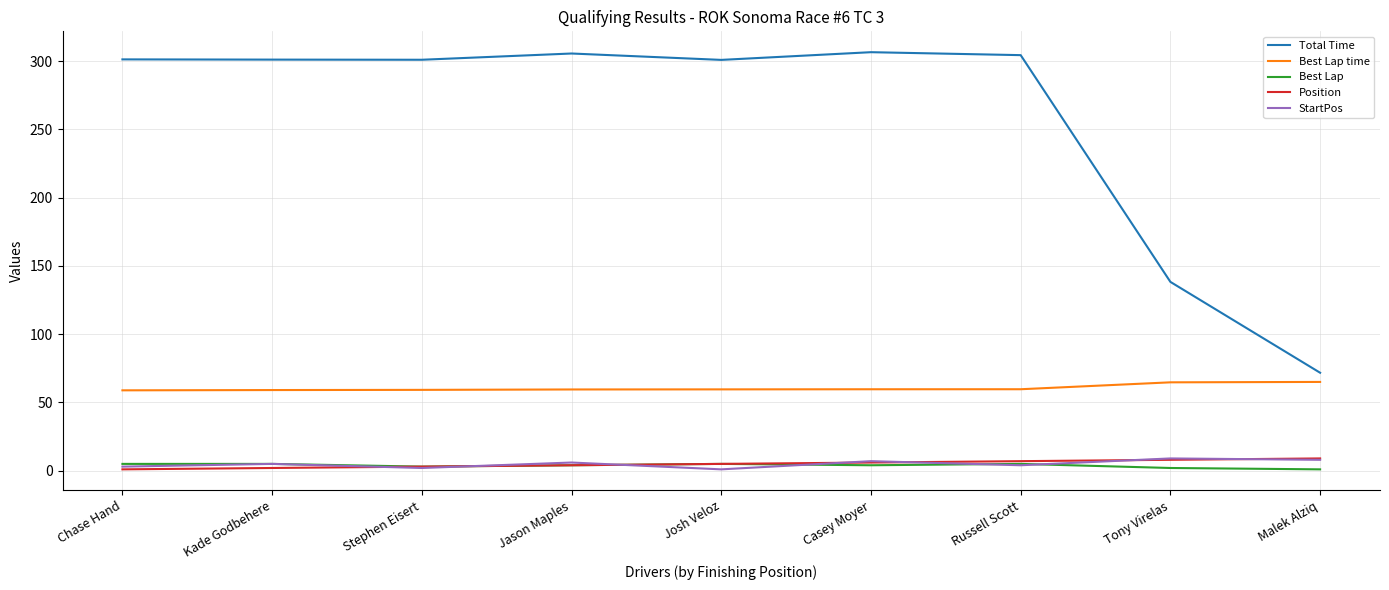

What is the sum of the Position values at Chase Hand and Kade Godbehere?

3.0